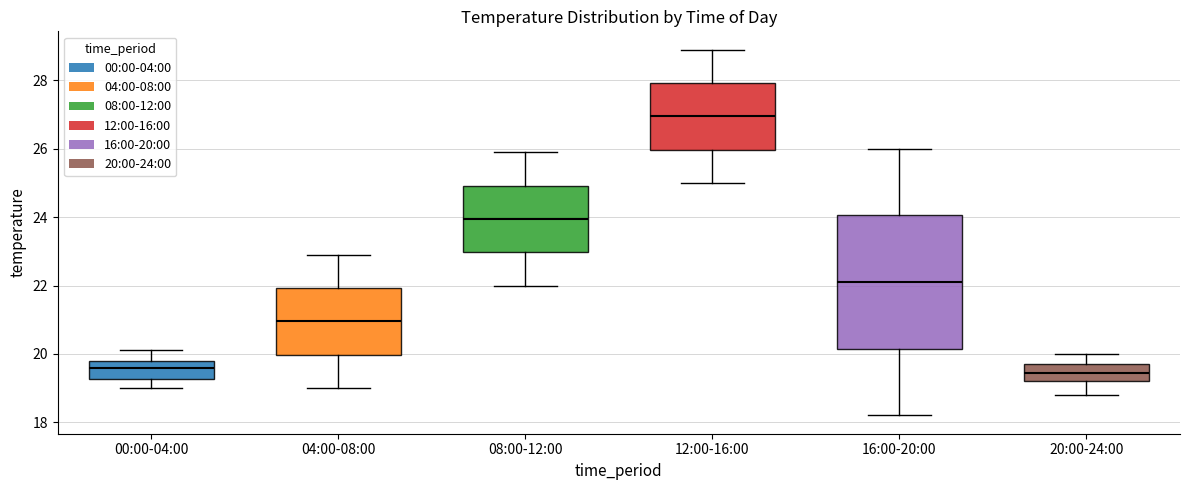

Reading left to right, transcribe this box plot: for each box, give where its median line is, the range the box spans, and where its two whiskers end, as read against the y-axis. The values are not printed on the chart, so give them approximately, as read against the axis.

00:00-04:00: median 19.6, box 19.2 to 19.8, whiskers 19.0 to 20.2
04:00-08:00: median 21.0, box 20.0 to 22.0, whiskers 19.0 to 23.0
08:00-12:00: median 24.0, box 23.0 to 25.0, whiskers 22.0 to 26.0
12:00-16:00: median 27.0, box 26.0 to 28.0, whiskers 25.0 to 29.0
16:00-20:00: median 22.2, box 20.2 to 24.0, whiskers 18.2 to 26.0
20:00-24:00: median 19.4, box 19.2 to 19.8, whiskers 18.8 to 20.0